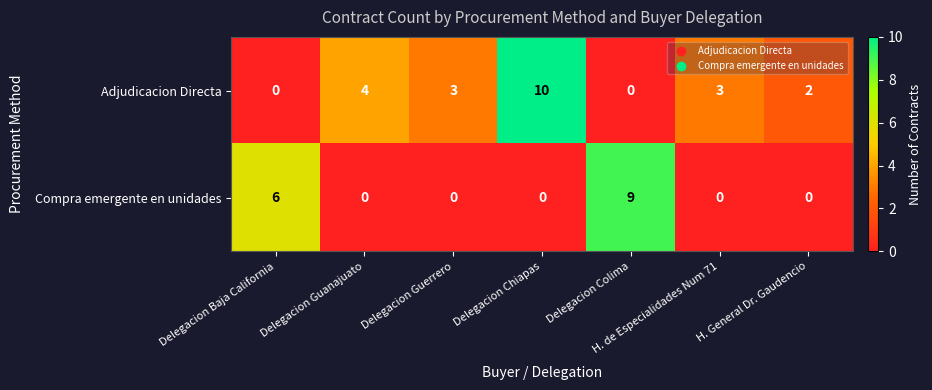

What is the difference between the highest and lowest values at Delegacion Chiapas?

10